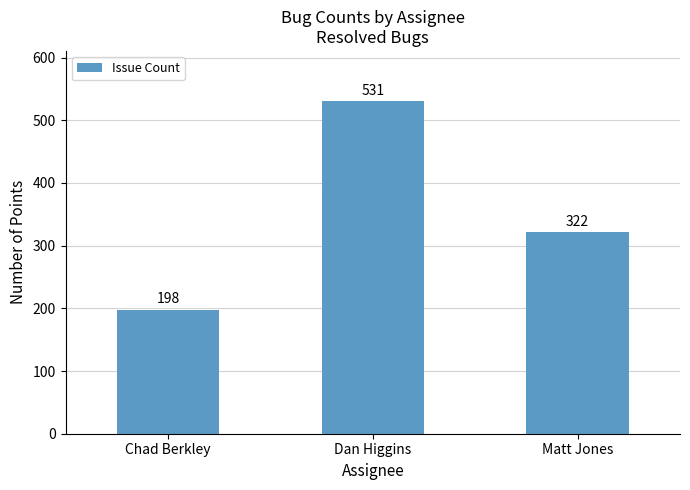

What is the sum of all values?

1051